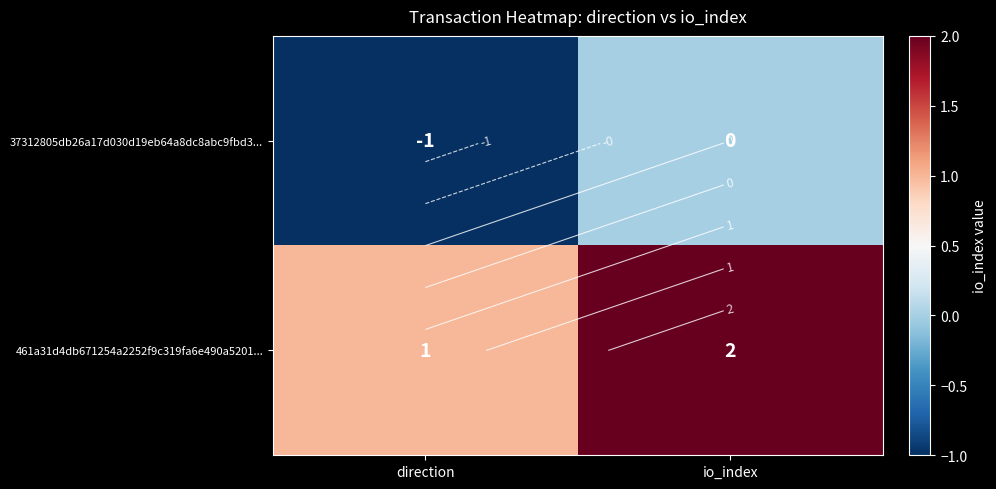

Which series has the largest total across all categories?

461a31d4db671254a2252f9c319fa6e490a5201...